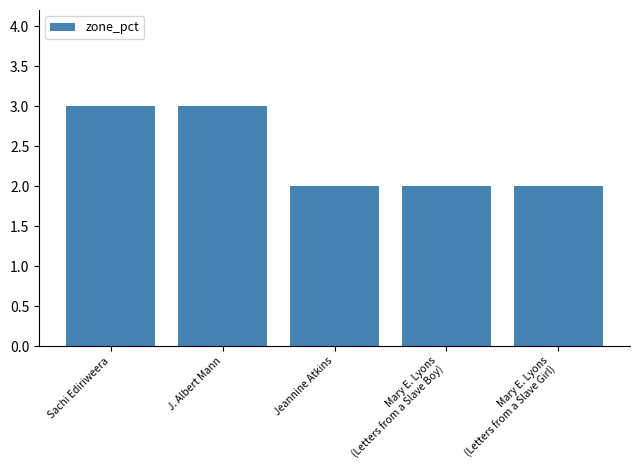

What position from the right is Mary E. Lyons
(Letters from a Slave Boy)?

2